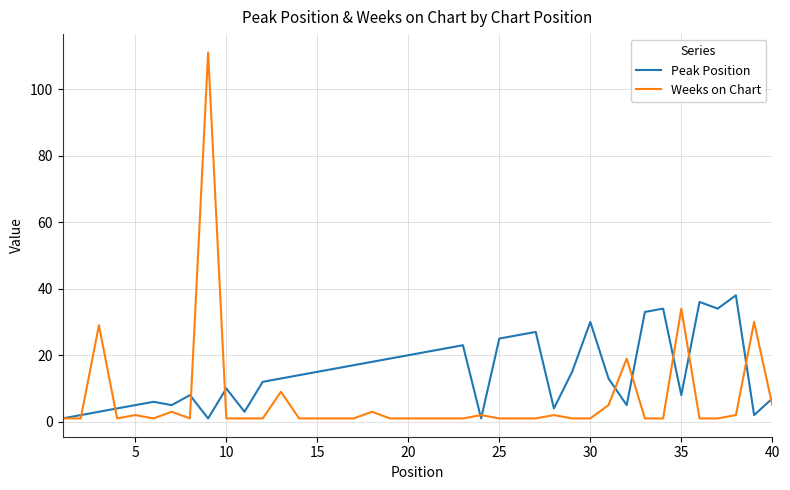

List the series in order of their overall mean, lowest first.

Weeks on Chart, Peak Position